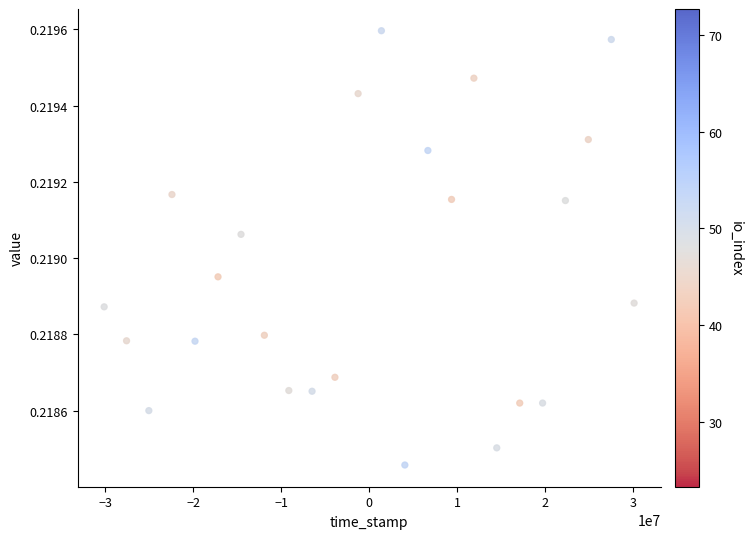

What is the range of X values (max minus min)?

60177907.0